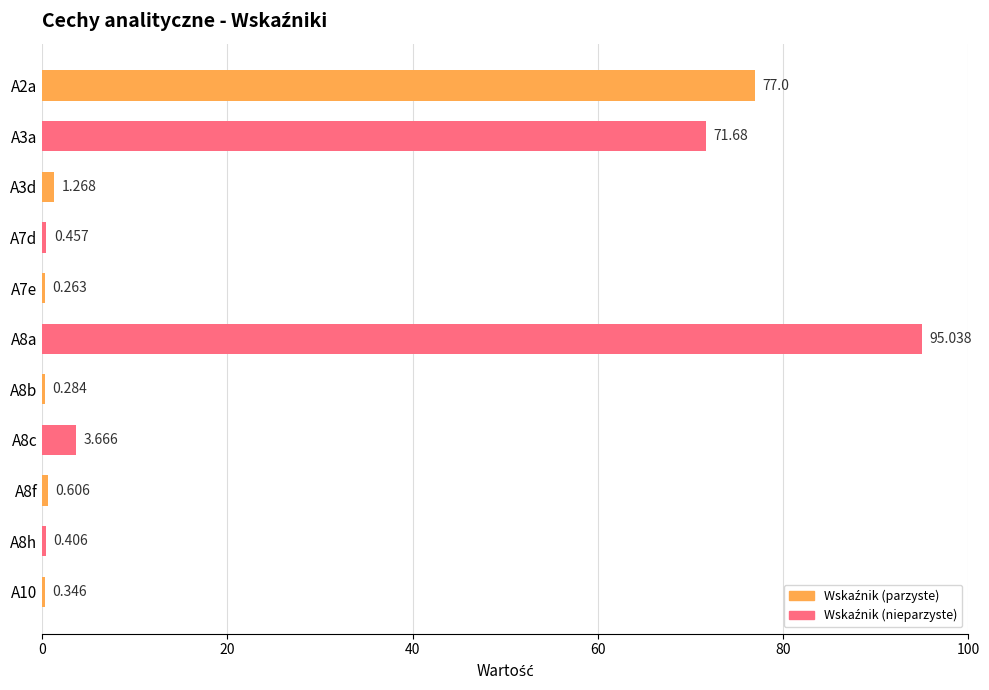

How many distinct data groups are displayed?

1